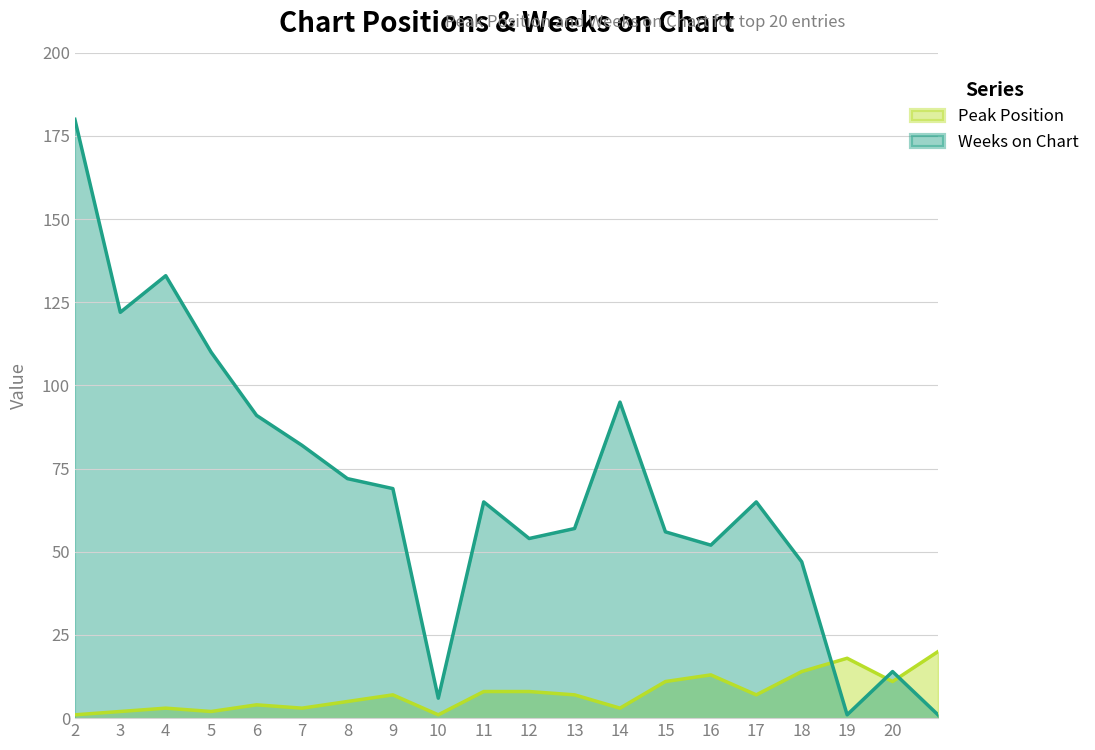

Rank the series at 8 from lowest to highest value.

Peak Position, Weeks on Chart